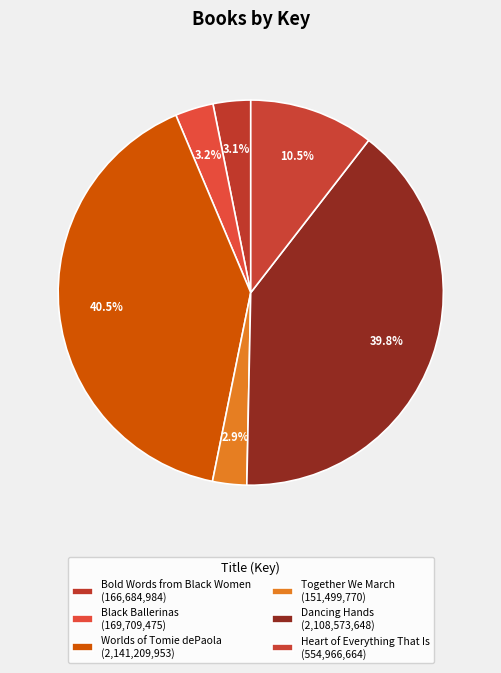

How many segments does this pie chart have?

6